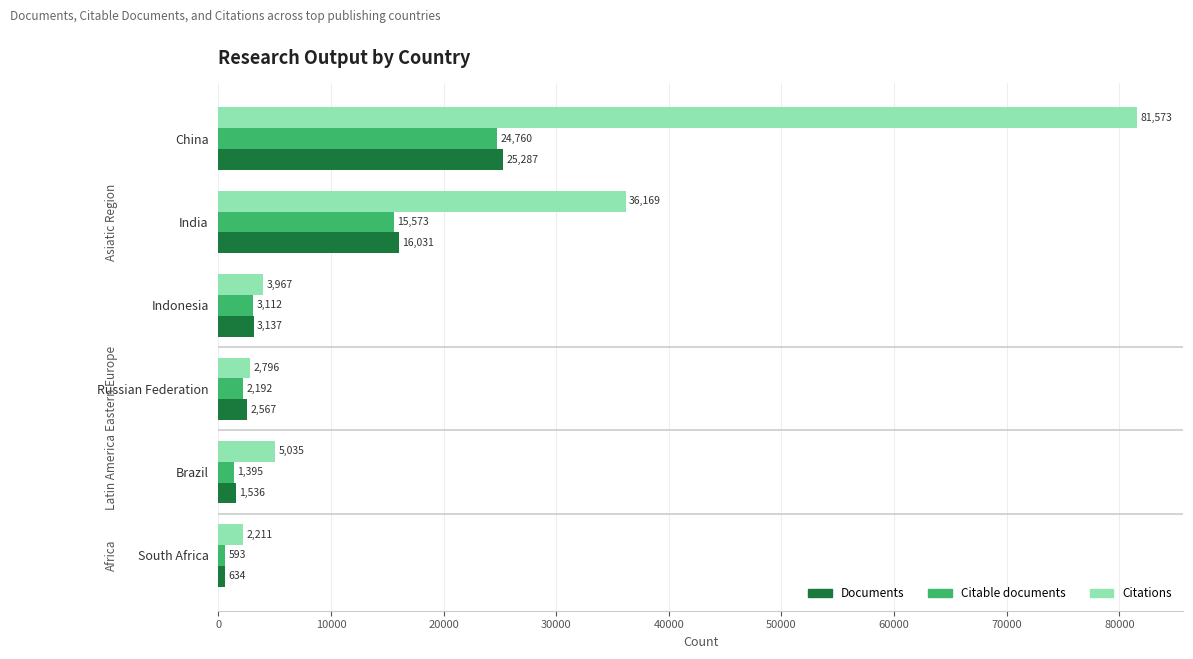

What is the sum of all Documents values?

49192